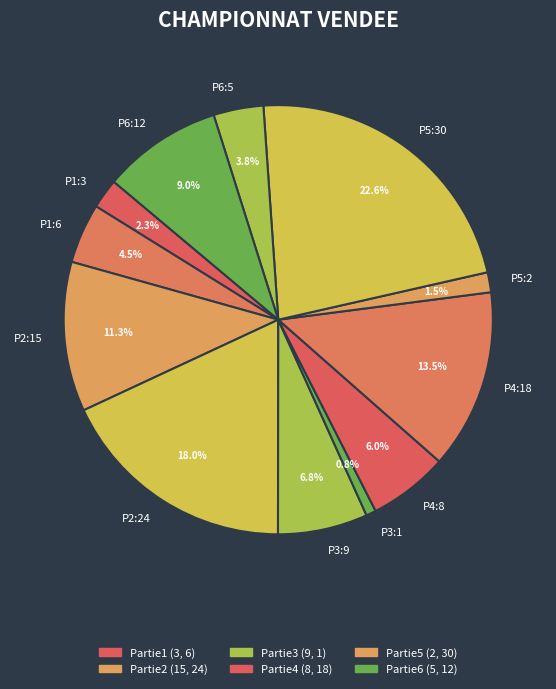

Count the number of slices in the pie.

12